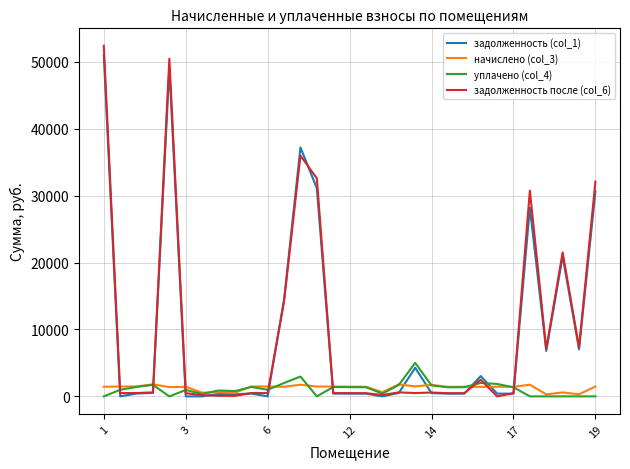

True or false: задолженность (col_1) and уплачено (col_4) intersect in this chart.

True